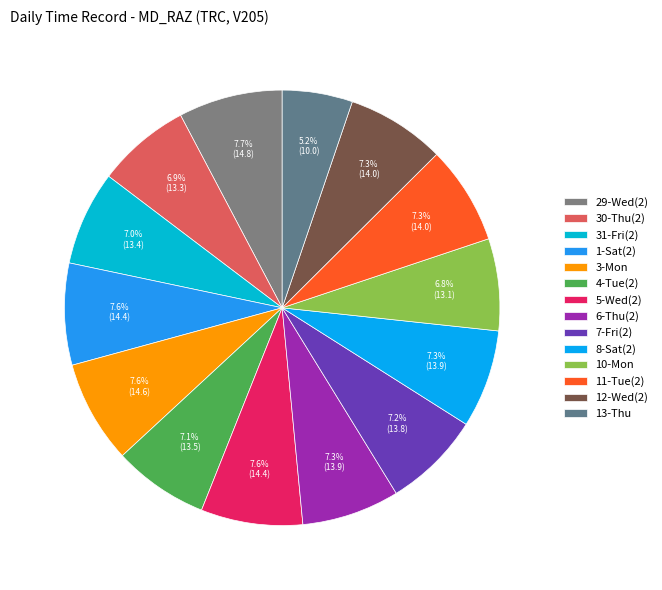

Is it true that 30-Thu(2) is 7% of the pie?

True